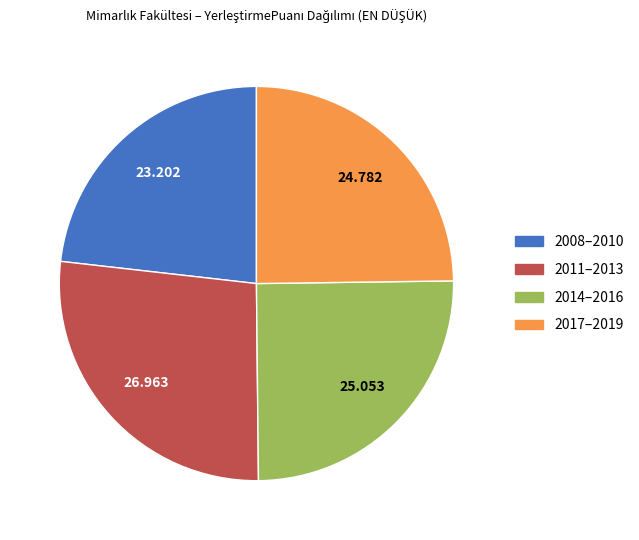

Is there a majority slice in this chart?

No